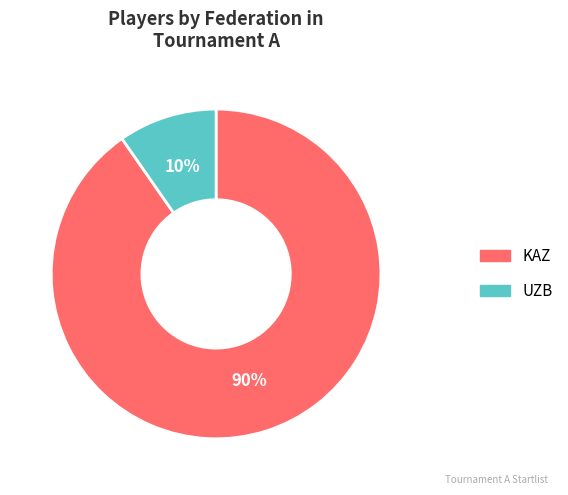

Which category has the smallest portion of the pie?

UZB